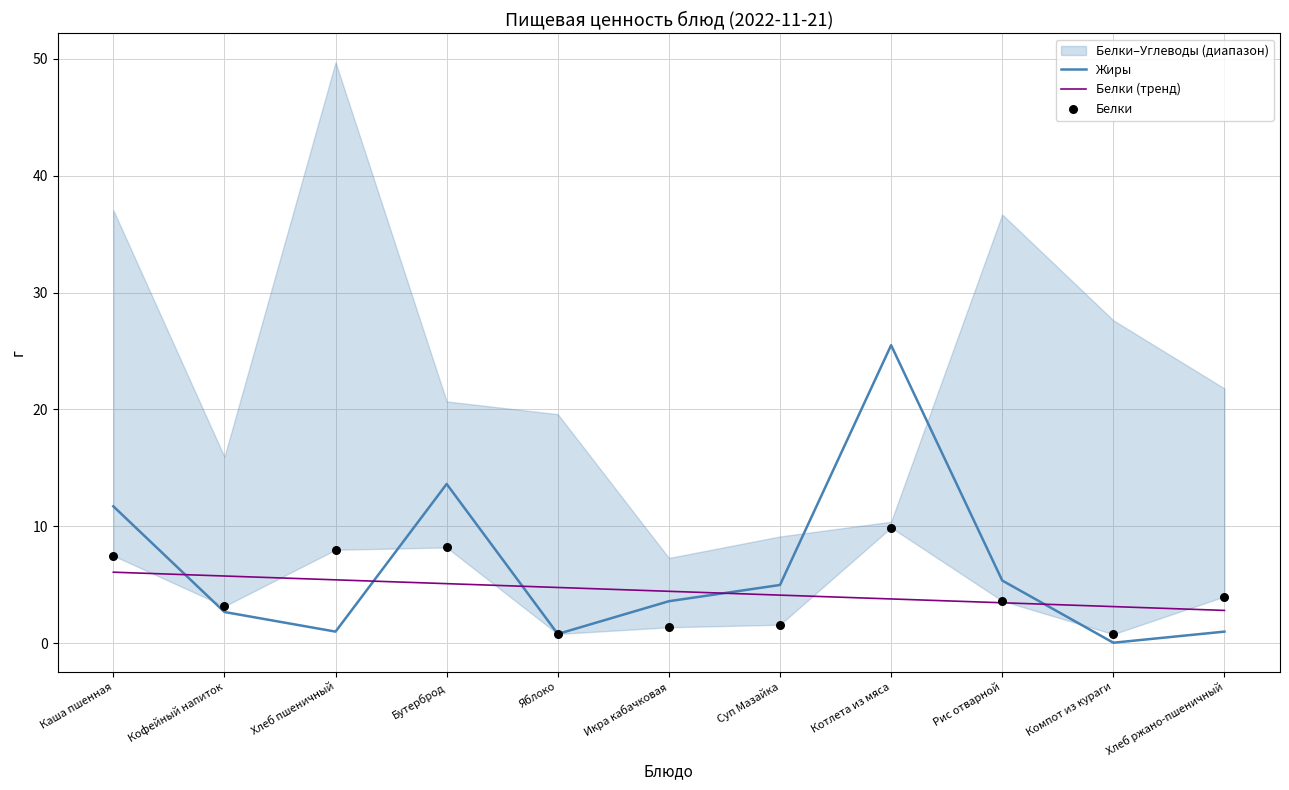

Is it true that Белки (тренд) equals 6.6 at Икра кабачковая?

False